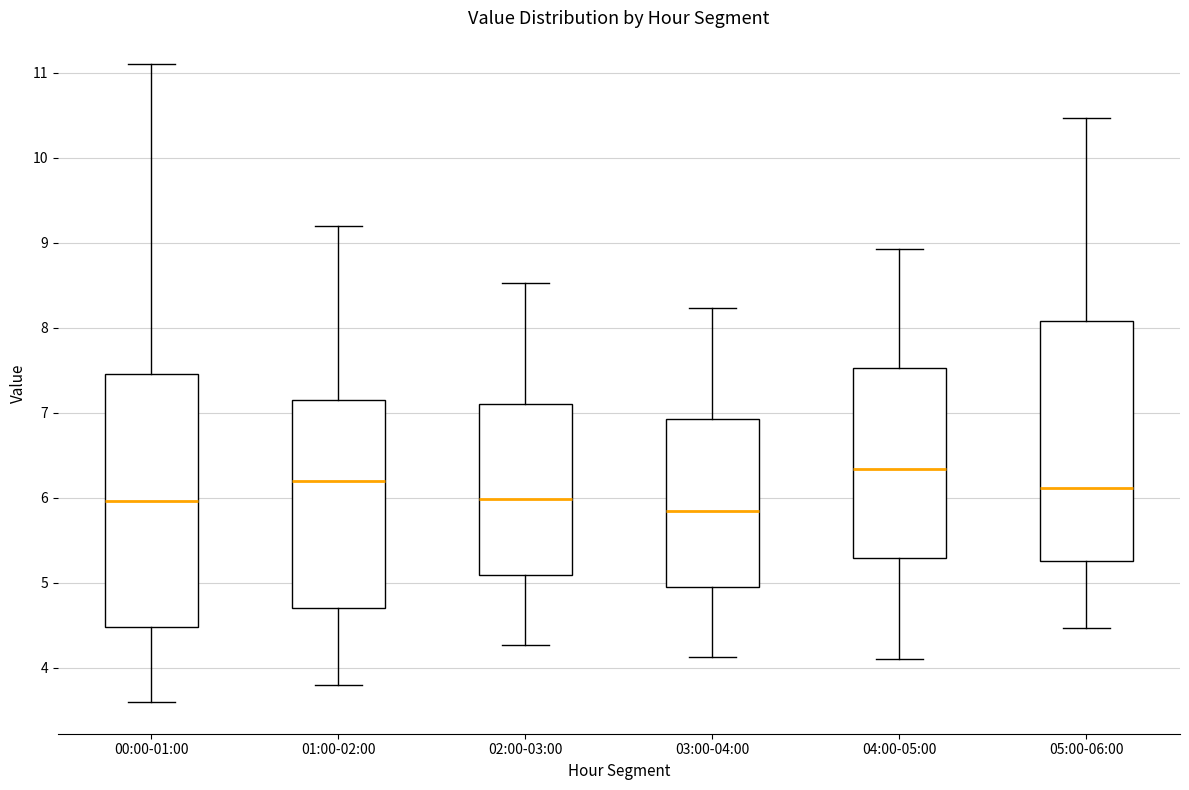

Where does the upper whisker of the box for 00:00-01:00 end on the y-axis? The values are not printed on the chart, so give them approximately, as read against the axis.

11.1